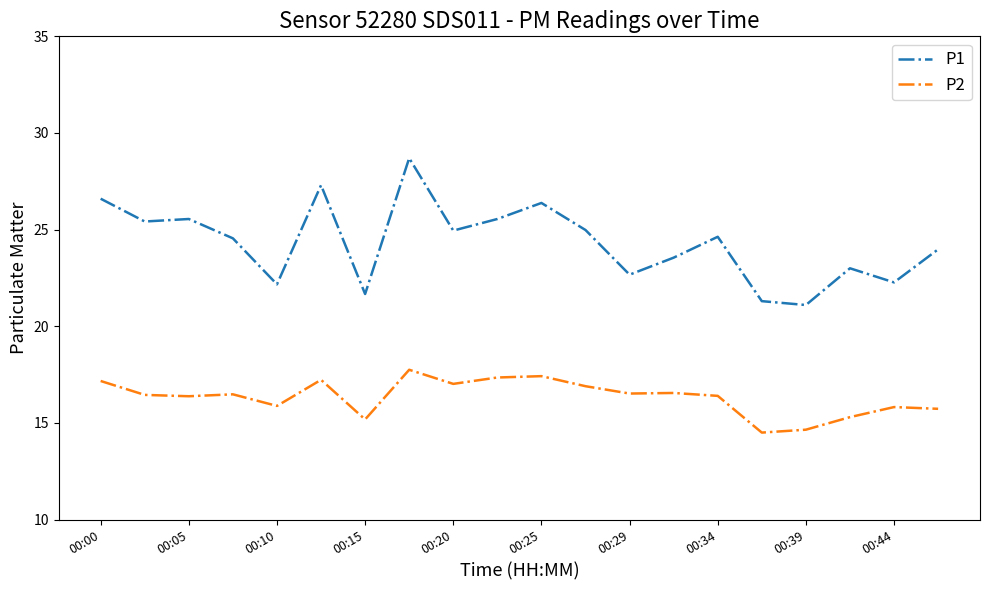

Does the chart display data point markers on the line(s)?

No